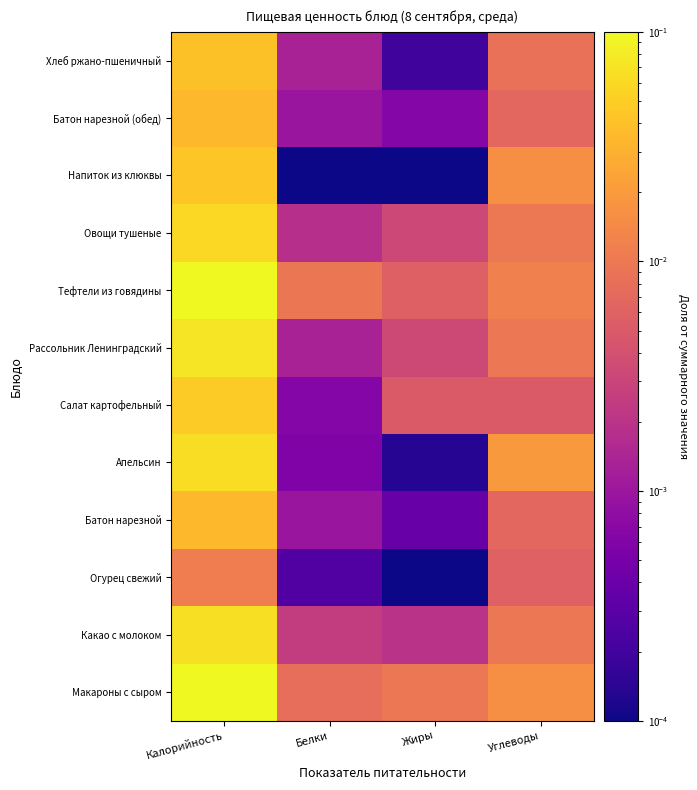

At how many categories does at least one series exceed 0?

4